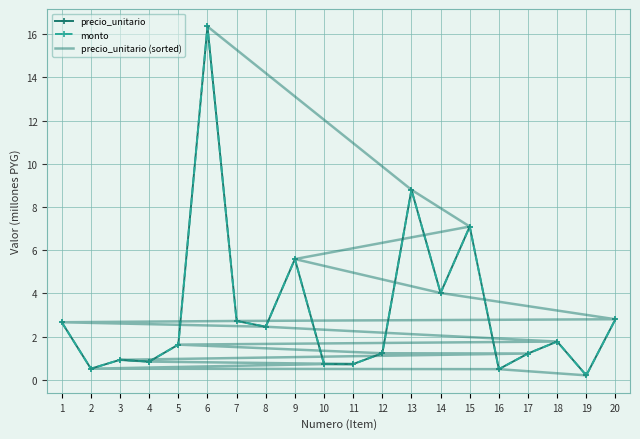

At which label does precio_unitario first exceed 1?

1